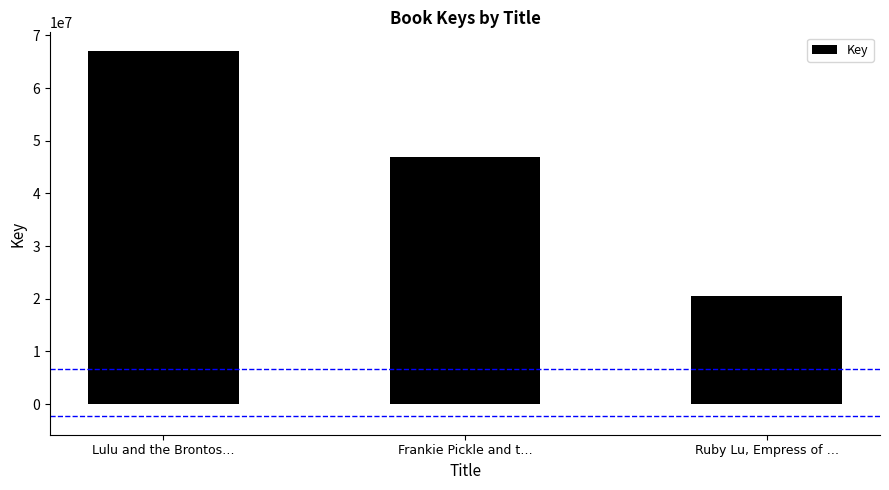

Approximately how many times larger is the value at Frankie Pickle and t… compared to Lulu and the Brontos…?

0.7